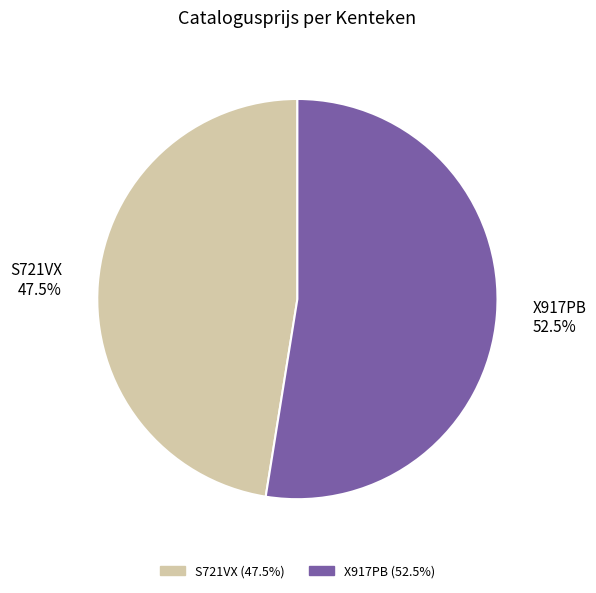

Does any single category account for the majority?

Yes